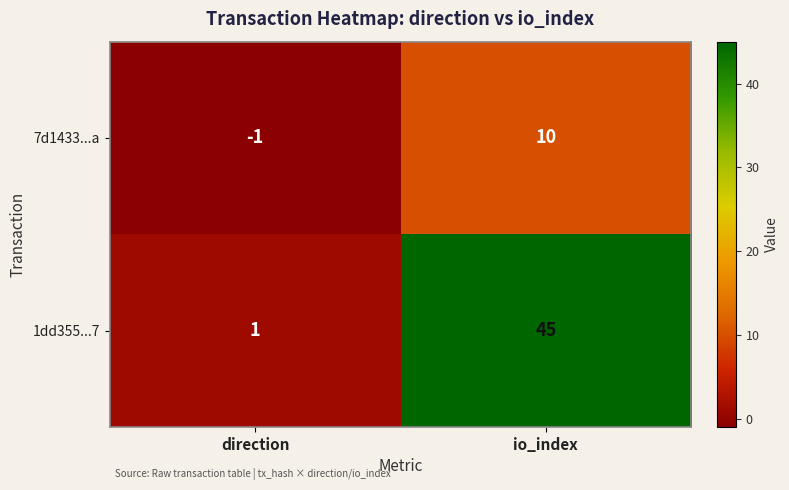

Count the number of categories in the chart.

2